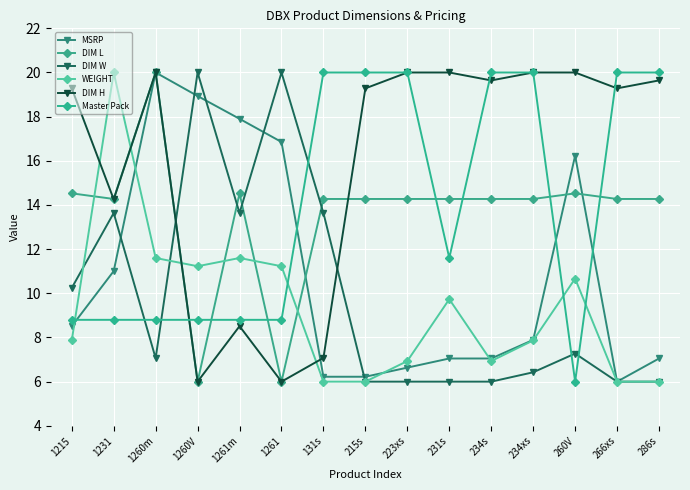

Which has a higher value, 1261m or 131s?

1261m